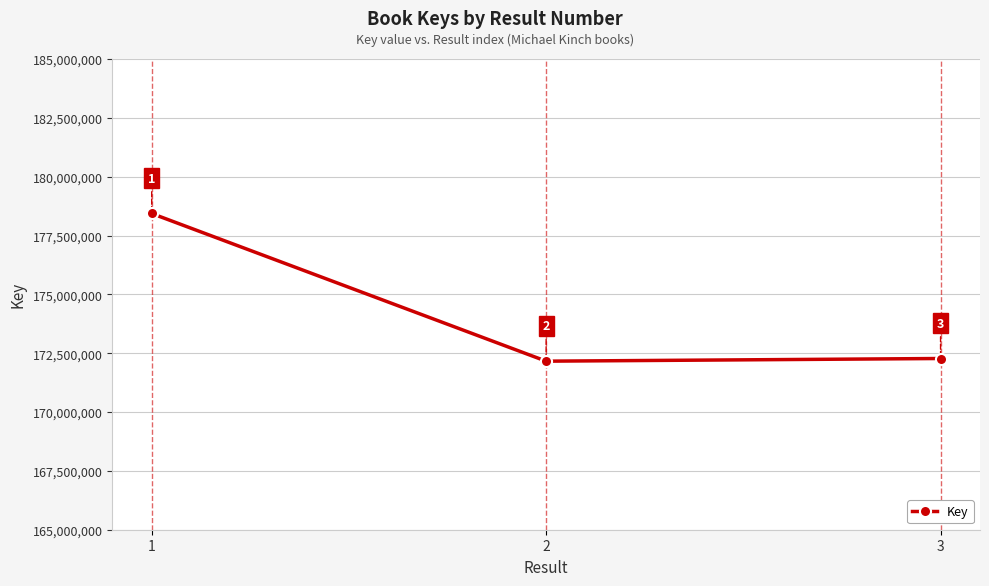

Is this an area chart (filled region under the line)?

No